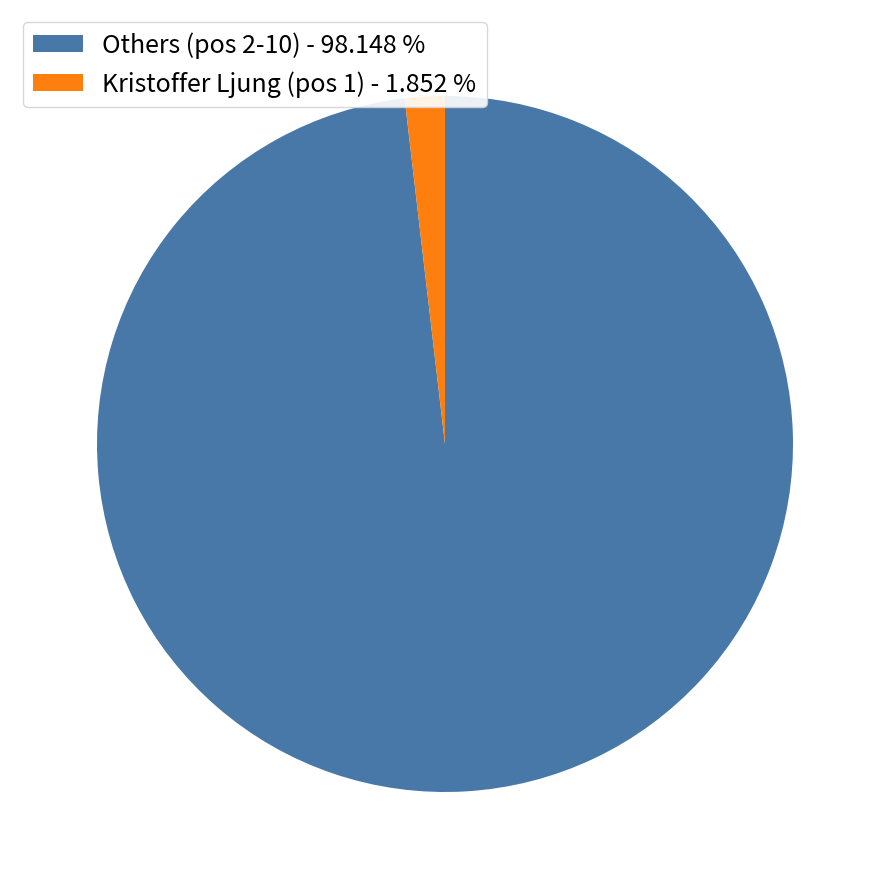

Which has a higher value, Kristoffer Ljung (pos 1) - 1.852 % or Others (pos 2-10) - 98.148 %?

Others (pos 2-10) - 98.148 %